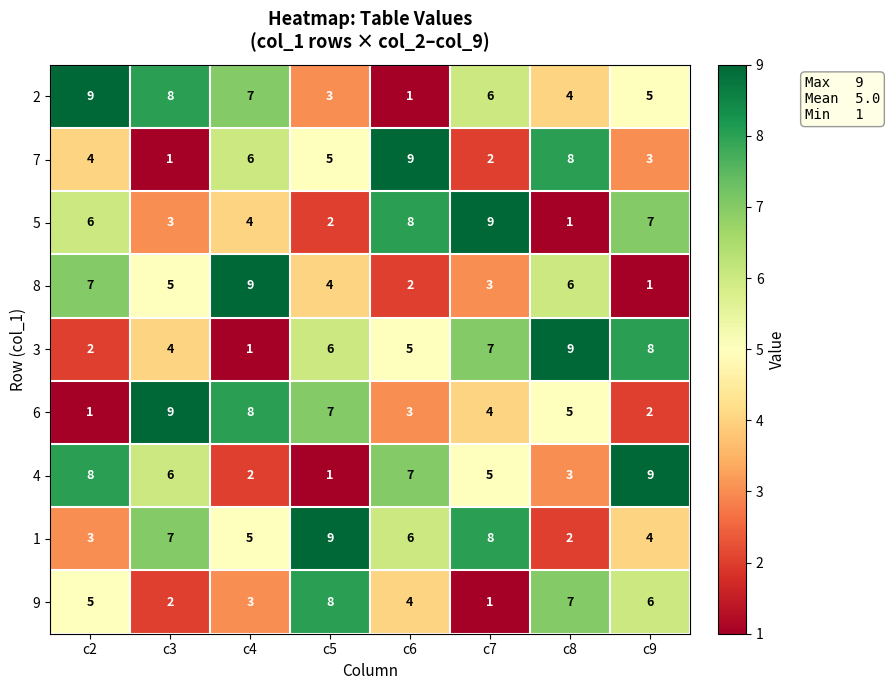

At which label does 5 reach its minimum?

c8